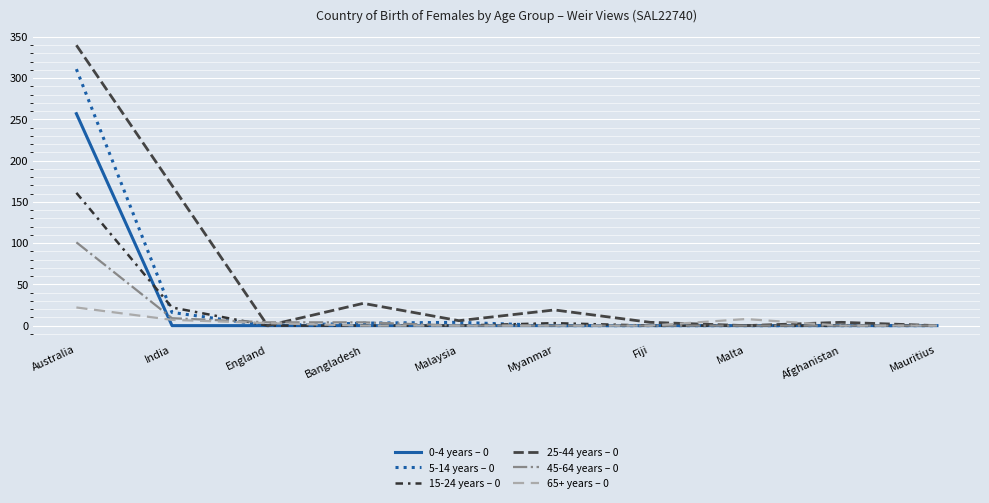

At which category is the sum across all series the highest?

Australia